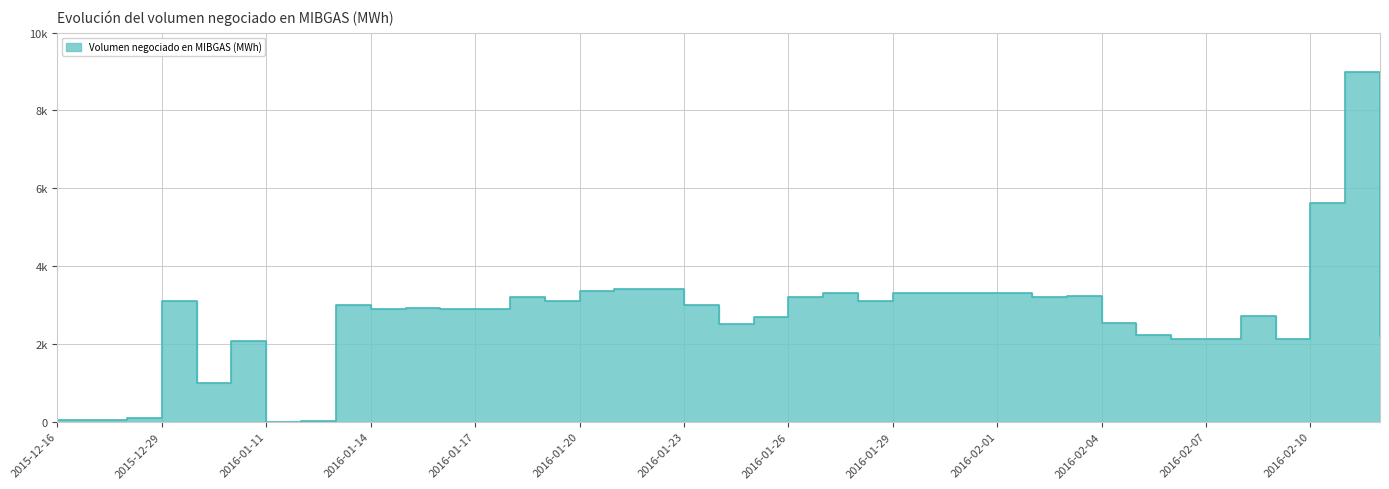

The value at 2016-01-23 is 939. True or false?

False